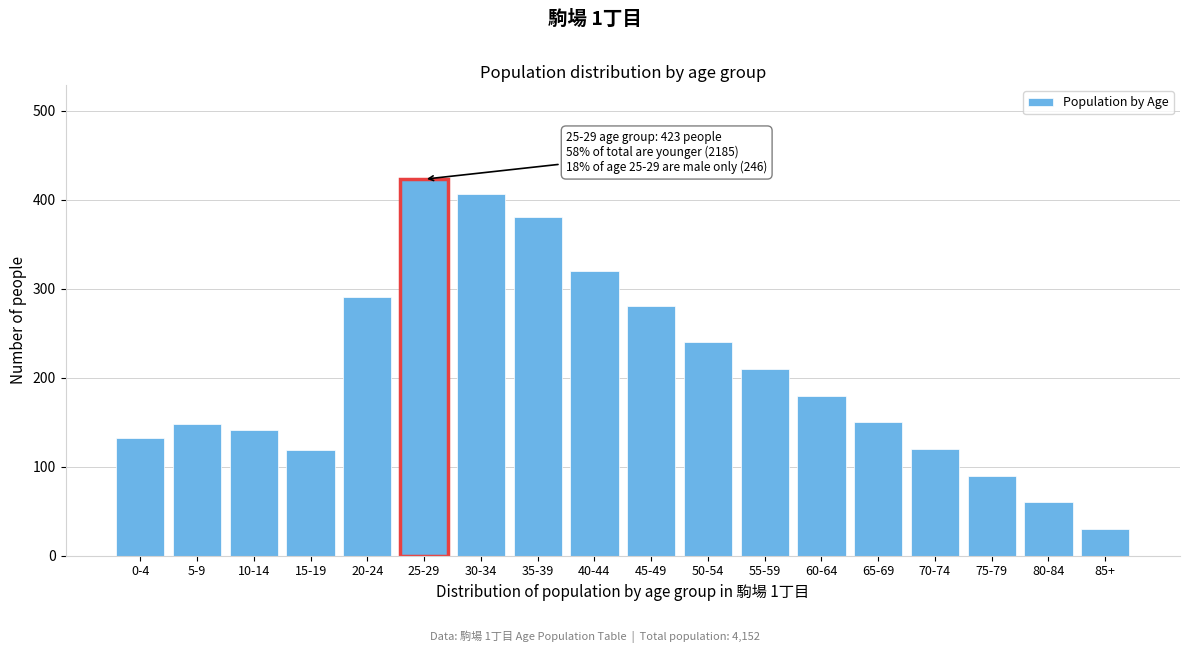

Approximately how many times larger is the value at 25-29 compared to 75-79?

4.7